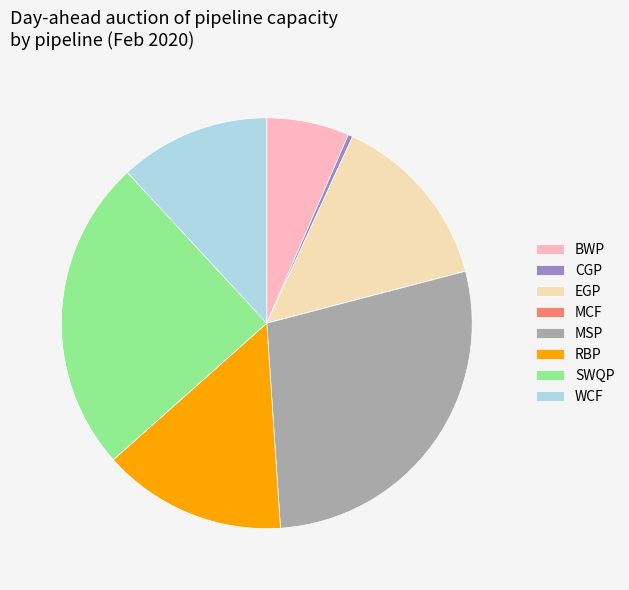

Combined, do WCF and BWP account for over 50%?

No